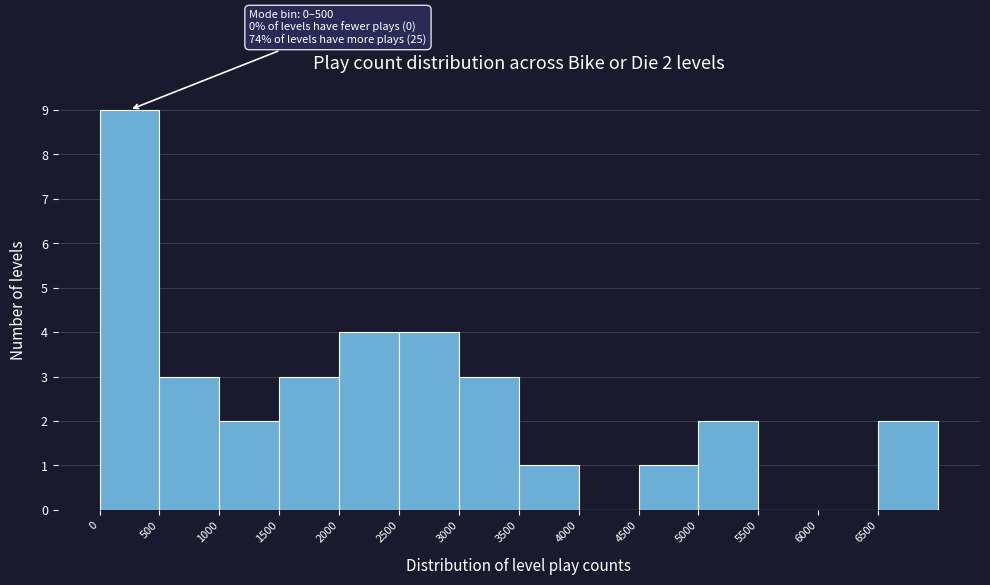

Which range on the x-axis has the tallest bar?

0 to 500